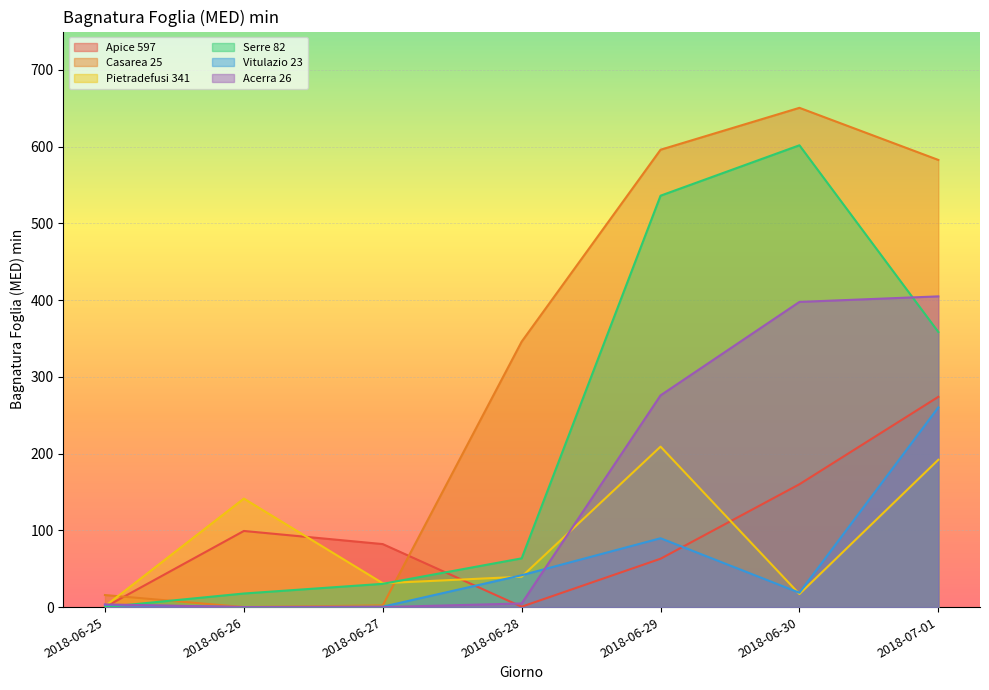

Is the value of Pietradefusi 341 at 2018-06-28 greater than the value of Vitulazio 23 at 2018-06-29?

No